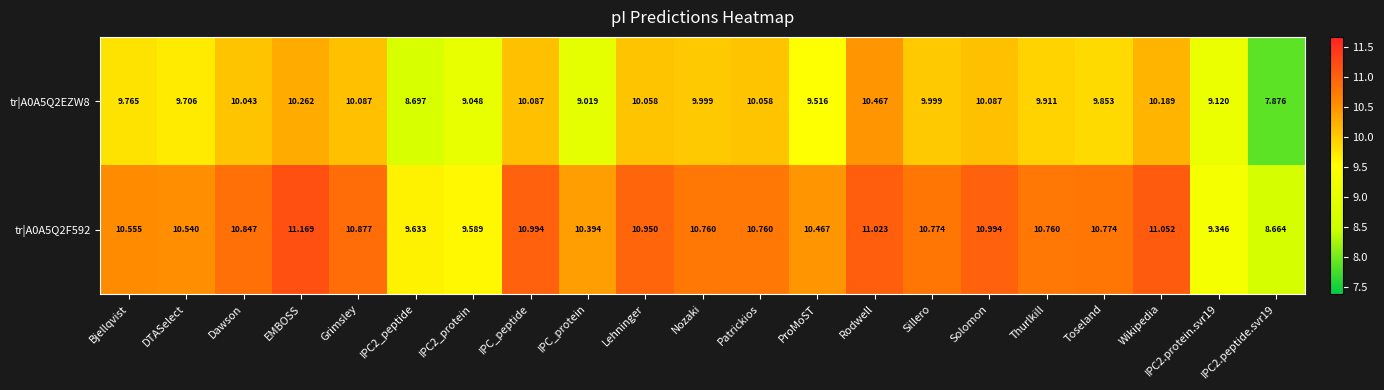

Which category has the highest value in the tr|A0A5Q2F592 series?

EMBOSS